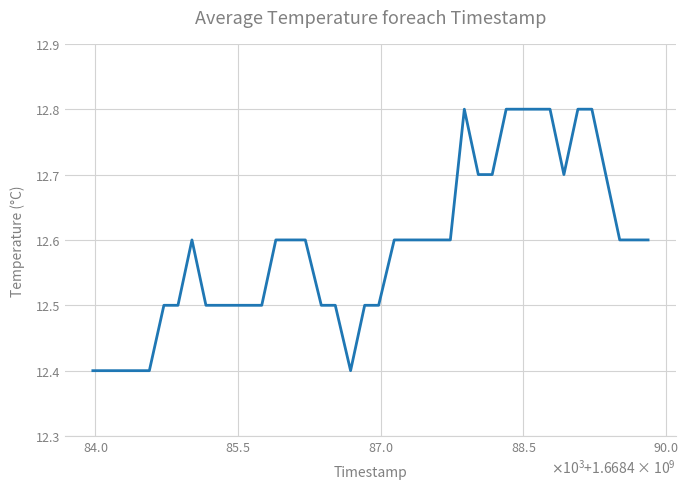

What is the difference between the maximum and minimum values?

0.4